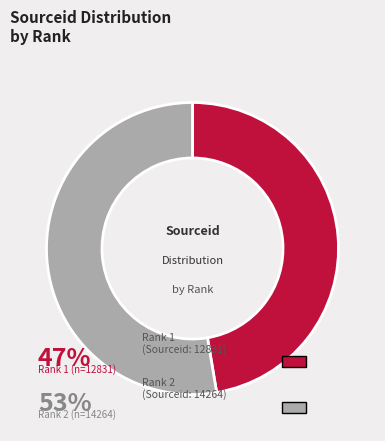

Does any single category account for the majority?

Yes